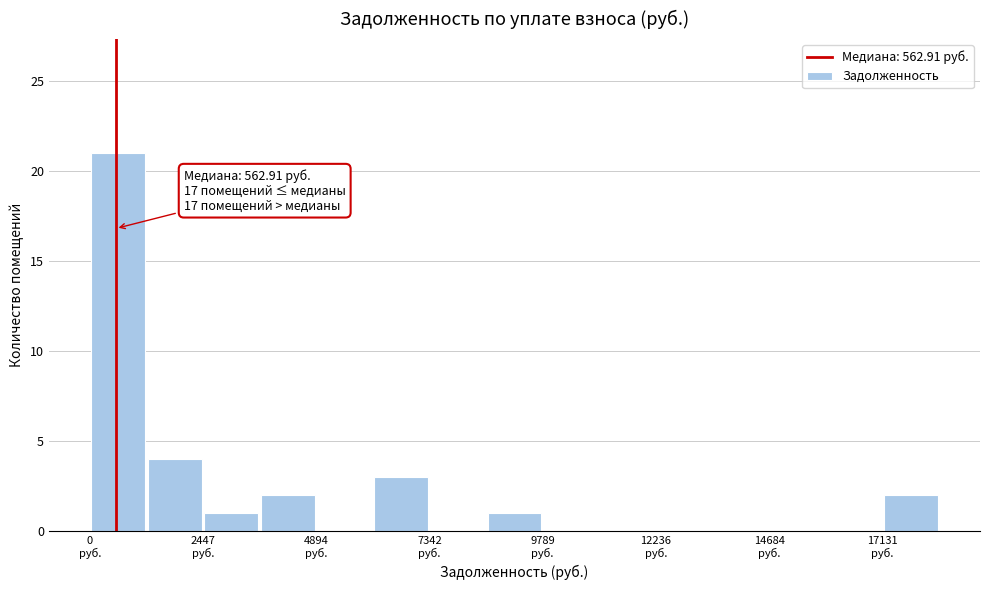

Read against the x-axis, roughly where is the centre of the tallest bar?

500